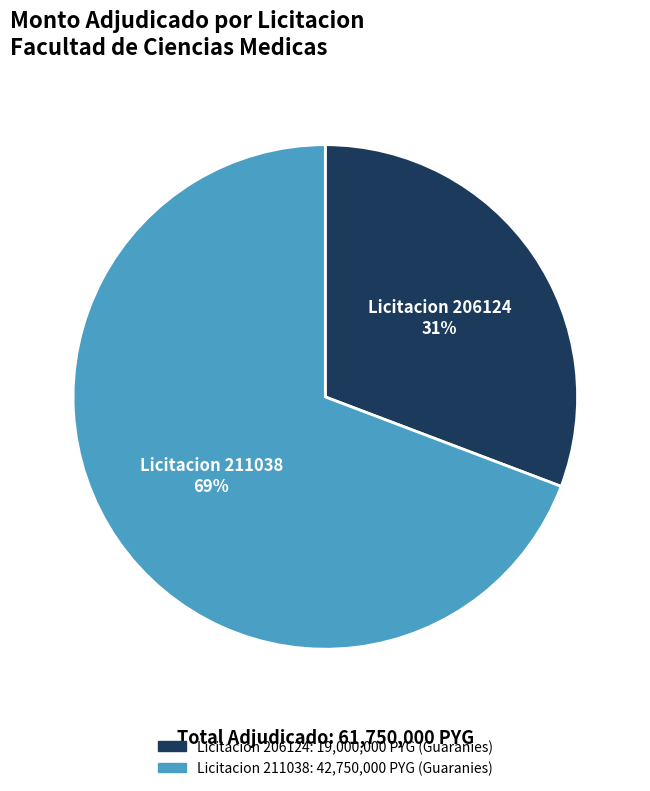

Is it true that Licitacion 206124 is 31% of the pie?

True